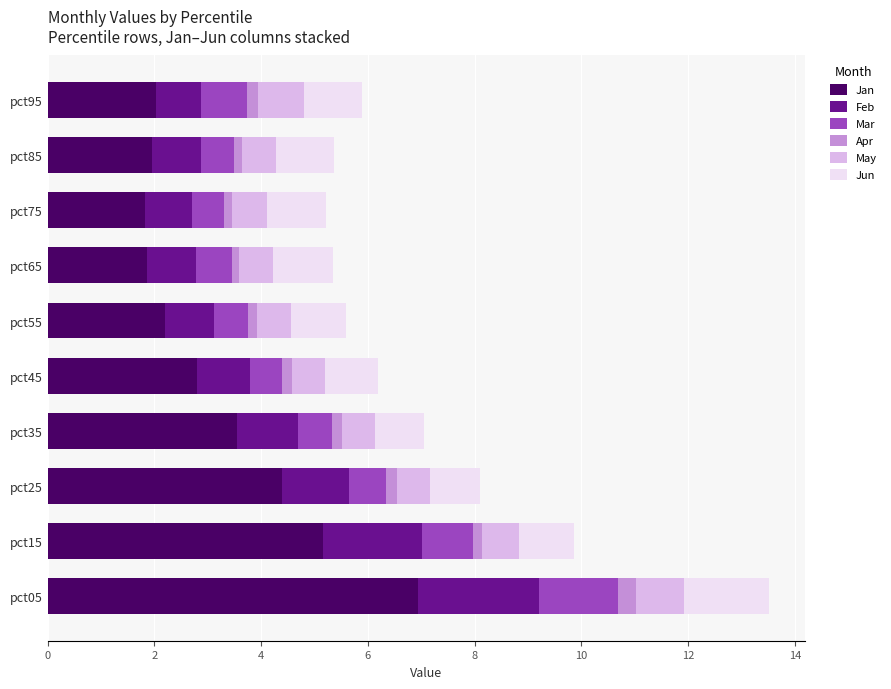

The Jan series shows 2.2 at pct55. True or false?

True